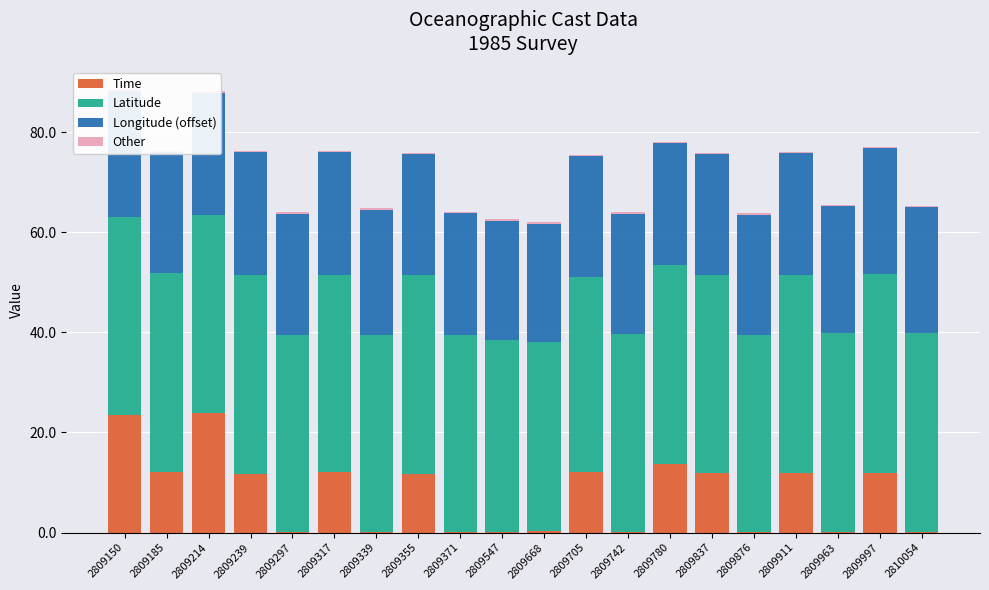

Which category has the highest value across all series?

2809963